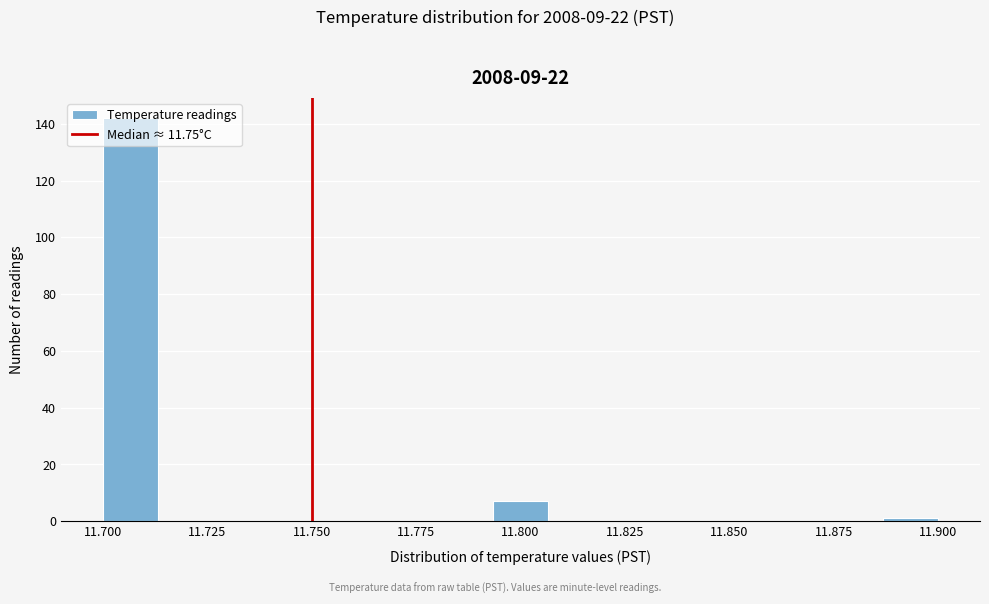

Around what value on the x-axis is the tallest bar? Give the approximate position of its centre, as read against the axis.

11.705